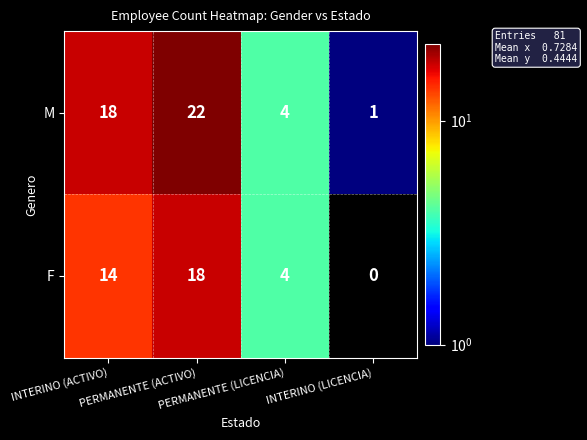

Which category has the lowest value across all series?

INTERINO (LICENCIA)